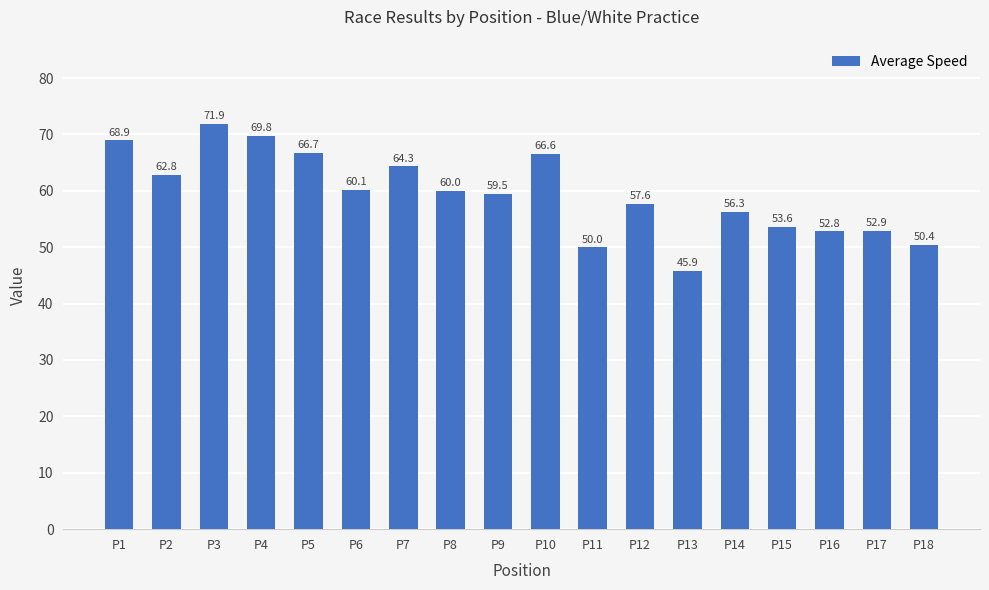

True or false: the data shows 59.5 at P9.

True